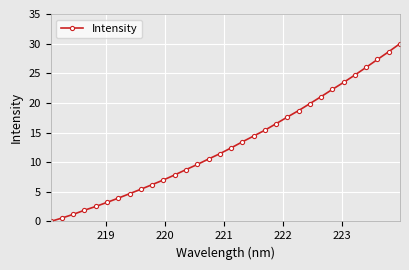

How many categories are shown in the chart?

32